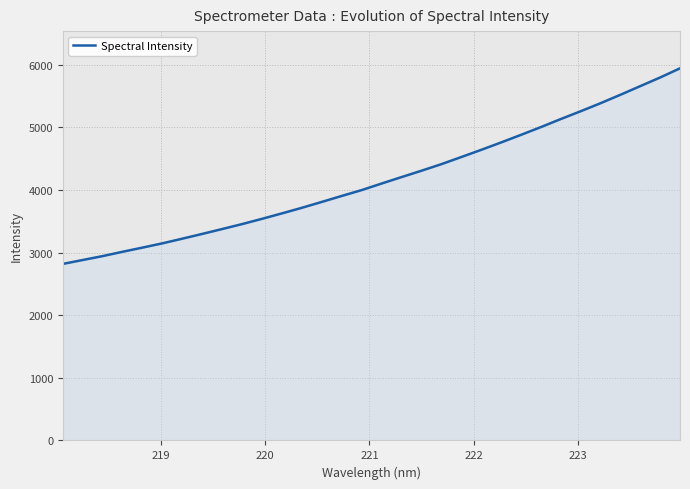

What is the difference between the maximum and minimum values?

3124.0